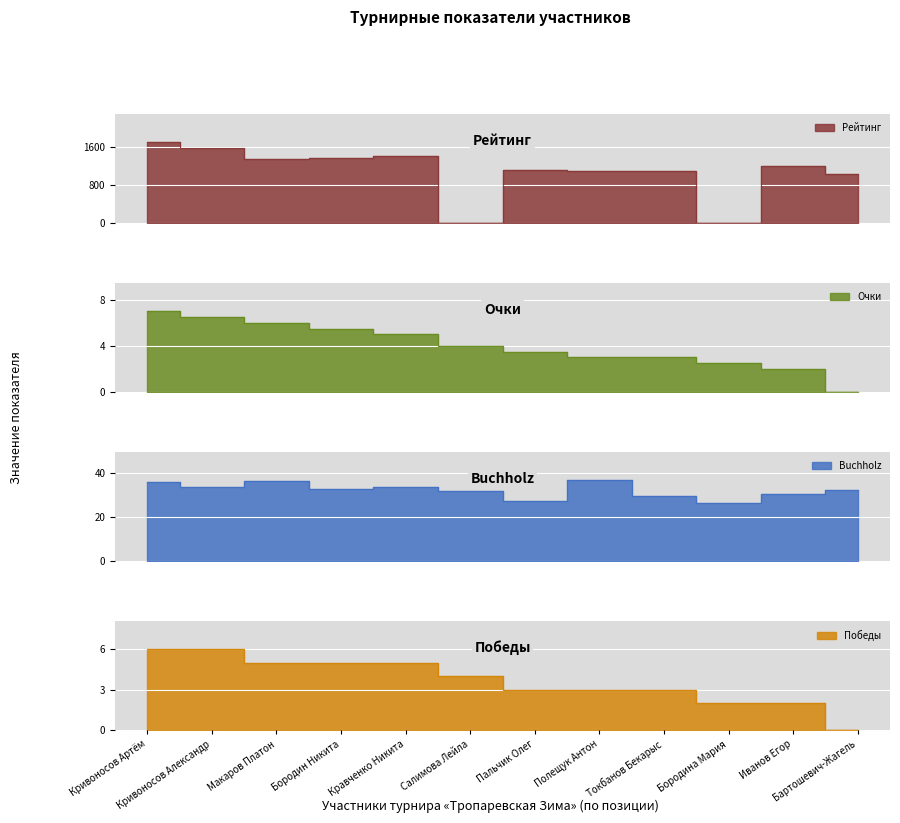

True or false: Очки and Победы cross at least once.

False